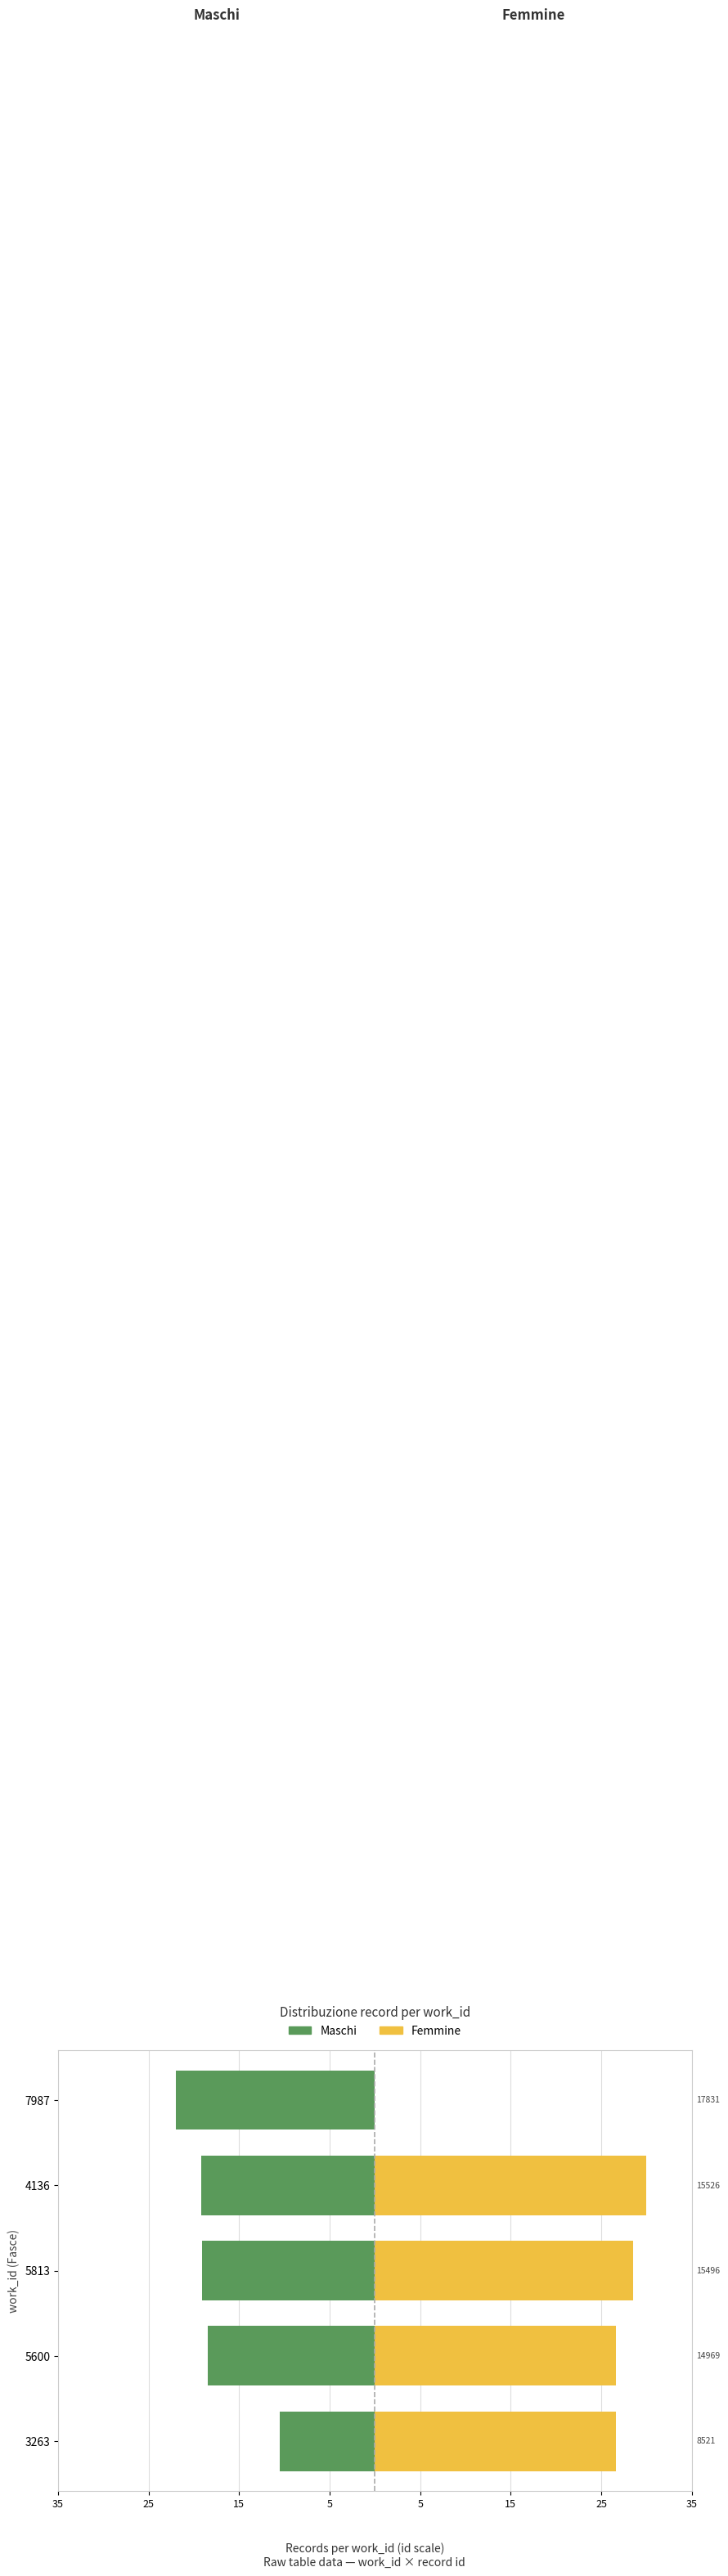

Is it true that Femmine equals 52.6 at 4136?

False